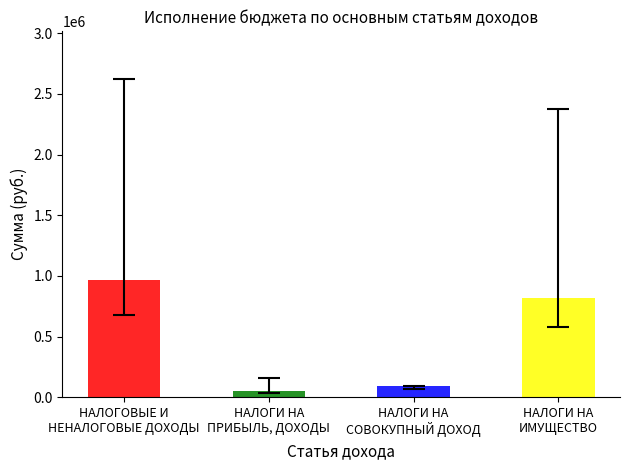

What is the difference between the maximum and minimum values in the Исполнено series?

913616.3